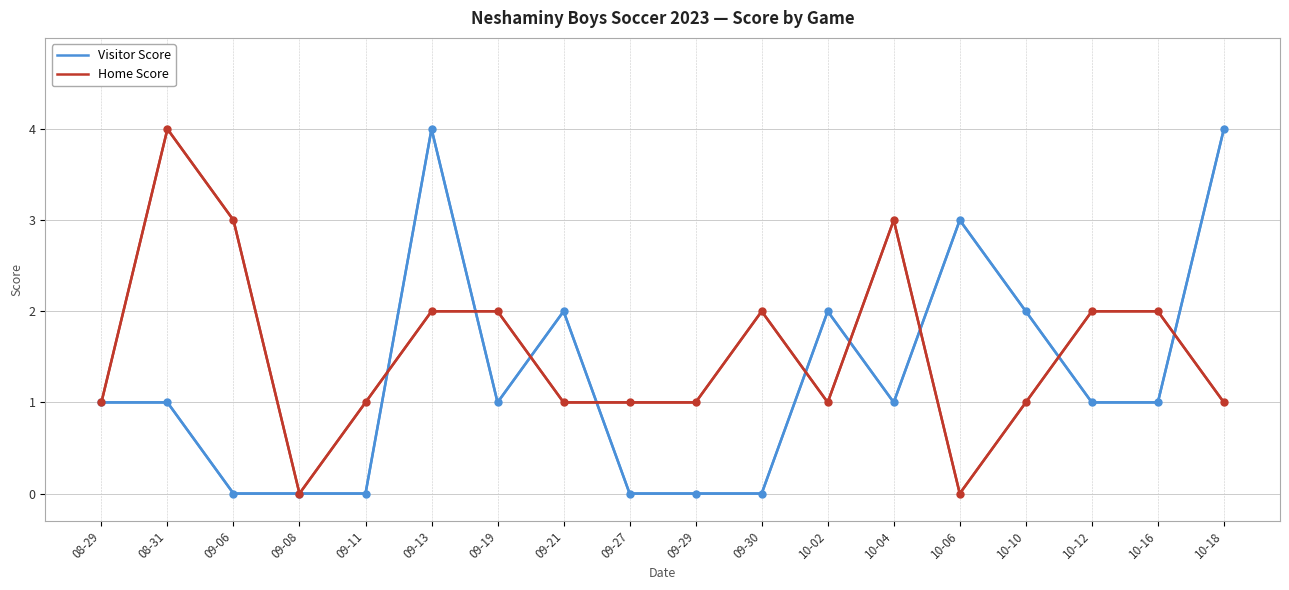

Reading left to right, extract all data points from this chart.

Visitor Score: 1	1	0	0	0	4	1	2	0	0	0	2	1	3	2	1	1	4
Home Score: 1	4	3	0	1	2	2	1	1	1	2	1	3	0	1	2	2	1